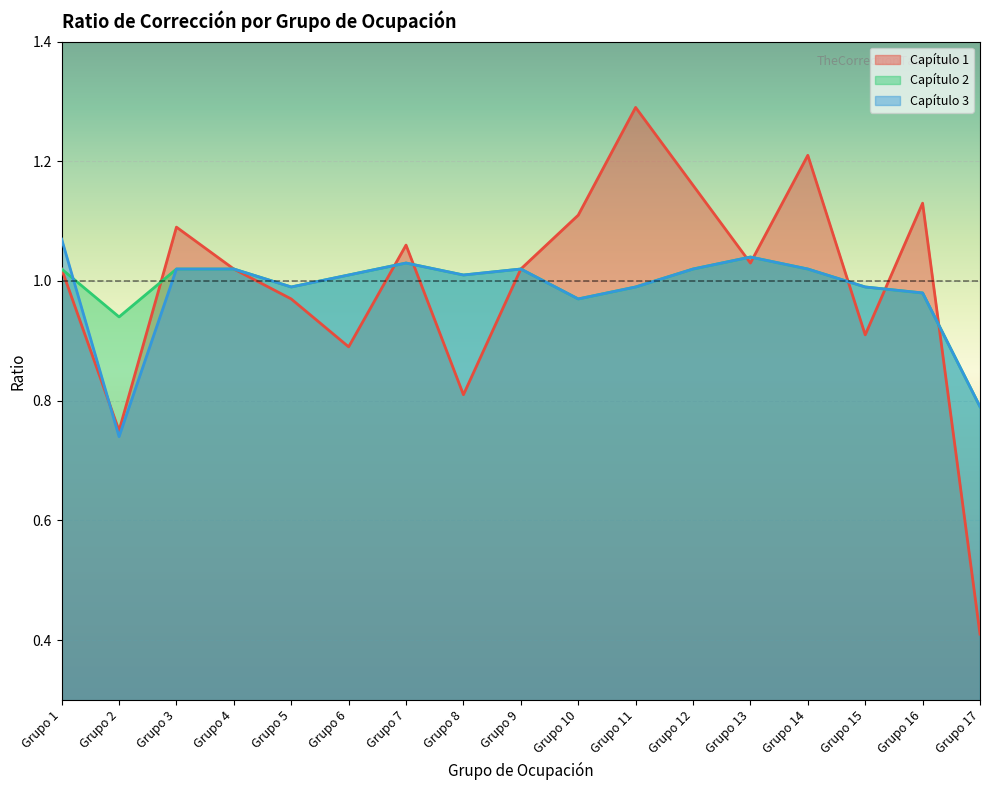

Is it true that Capítulo 2 equals 1.0 at Grupo 11?

True